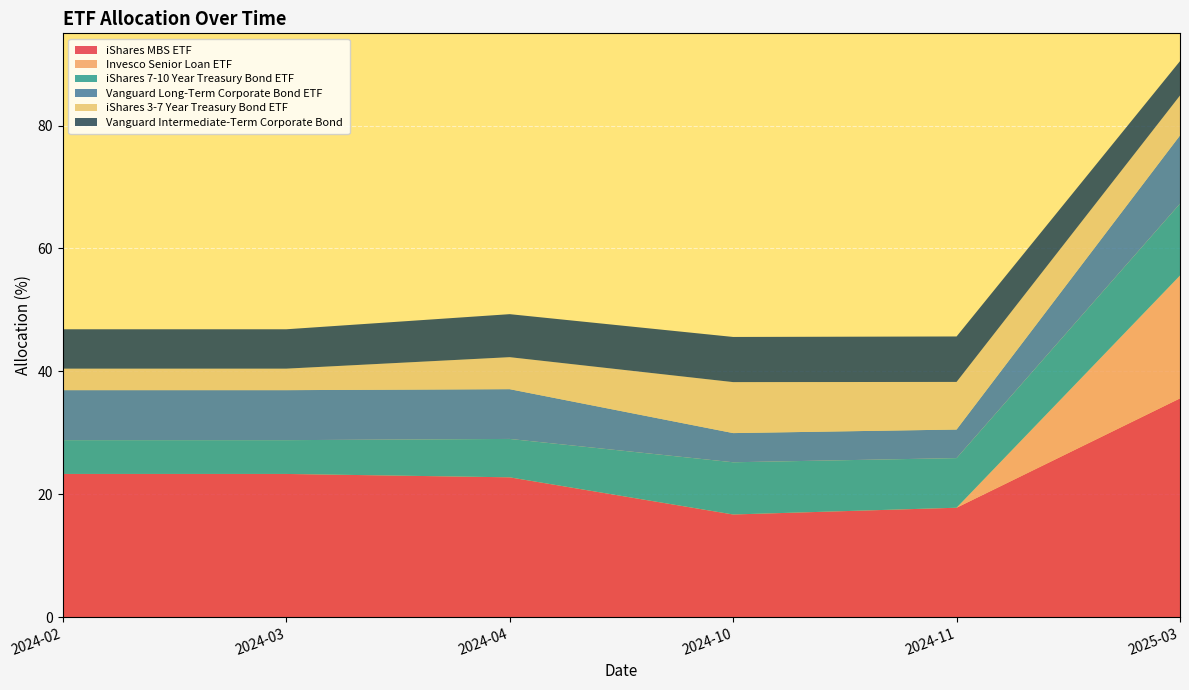

Reading left to right, transcribe all the data shown in this chart.

iShares MBS ETF: 2024-02=23.3	2024-03=23.3	2024-04=22.8	2024-10=16.7	2024-11=17.8	2025-03=35.6
Invesco Senior Loan ETF: 2024-02=0.0	2024-03=0.0	2024-04=0.0	2024-10=0.0	2024-11=0.0	2025-03=20.0
iShares 7-10 Year Treasury Bond ETF: 2024-02=5.5	2024-03=5.5	2024-04=6.2	2024-10=8.5	2024-11=8.1	2025-03=11.7
Vanguard Long-Term Corporate Bond ETF: 2024-02=8.1	2024-03=8.1	2024-04=8.1	2024-10=4.8	2024-11=4.7	2025-03=11.1
iShares 3-7 Year Treasury Bond ETF: 2024-02=3.5	2024-03=3.5	2024-04=5.2	2024-10=8.3	2024-11=7.8	2025-03=6.5
Vanguard Intermediate-Term Corporate Bond: 2024-02=6.4	2024-03=6.4	2024-04=7.0	2024-10=7.3	2024-11=7.4	2025-03=5.6